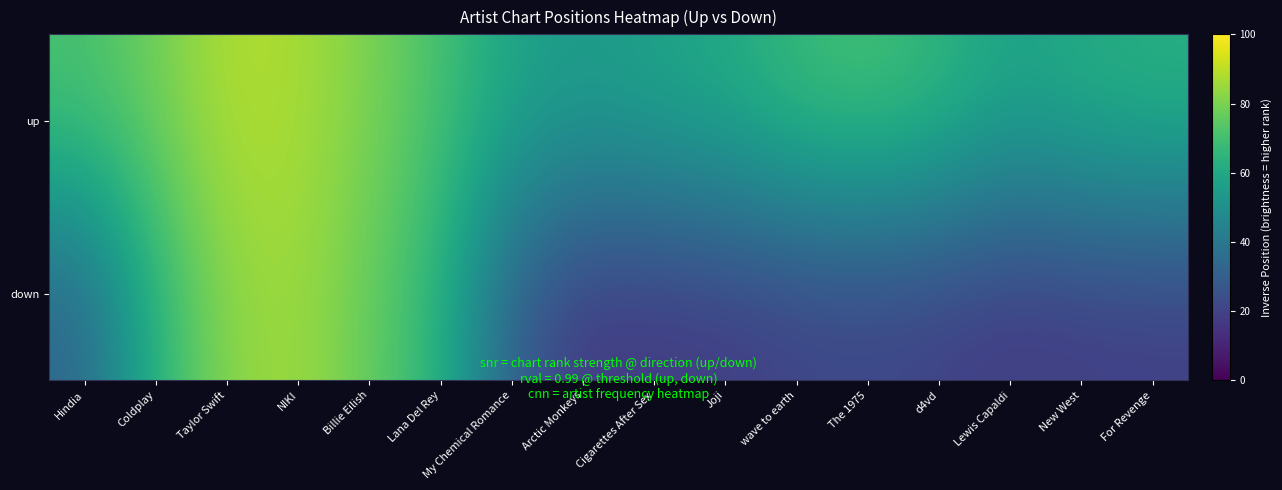

At which category does the chart reach its minimum across all series?

Arctic Monkeys